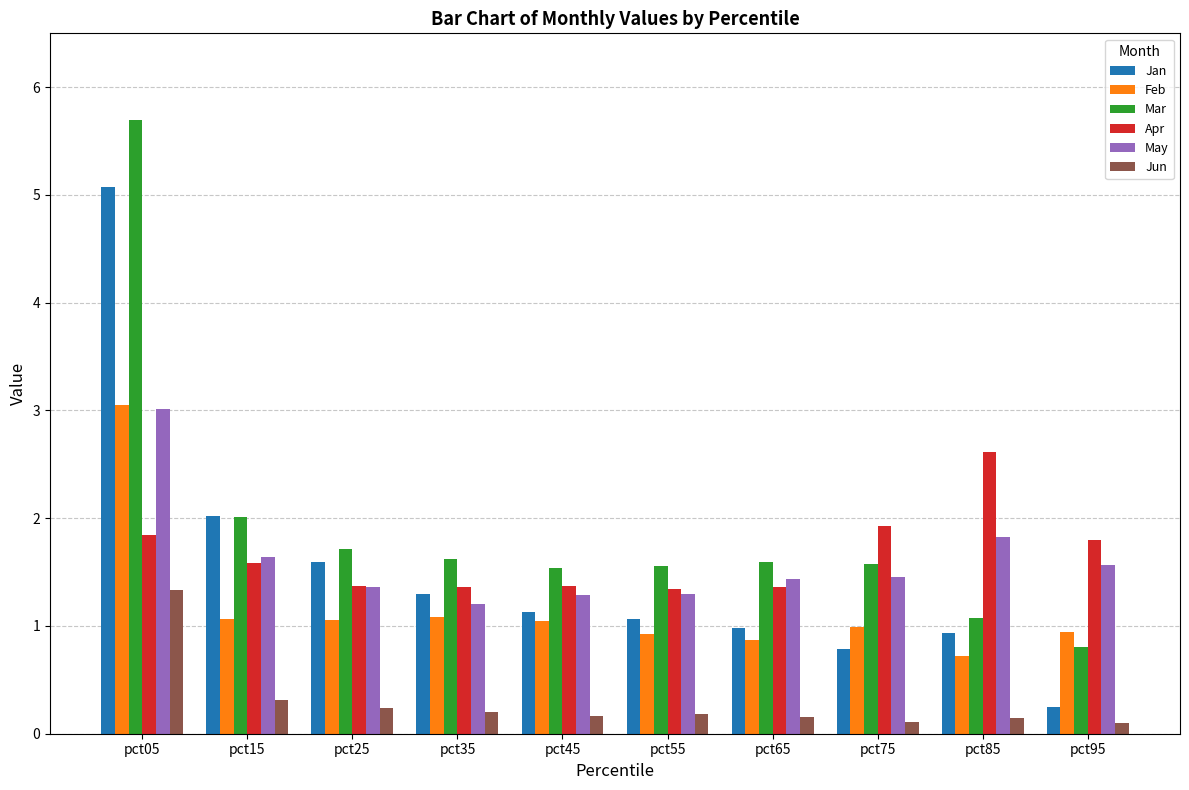

How many values in the Mar series exceed 1?

9